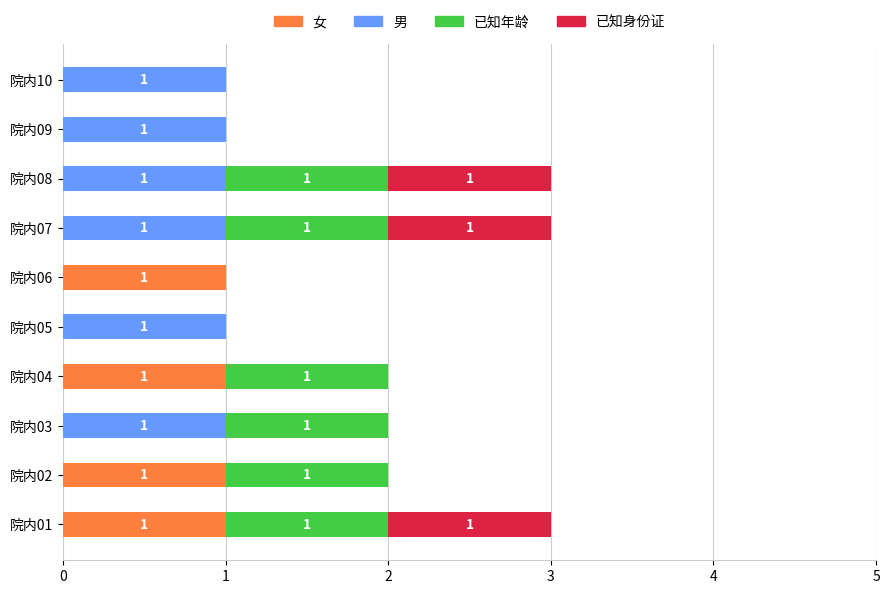

The 女 series shows 1 at 院内04. True or false?

True